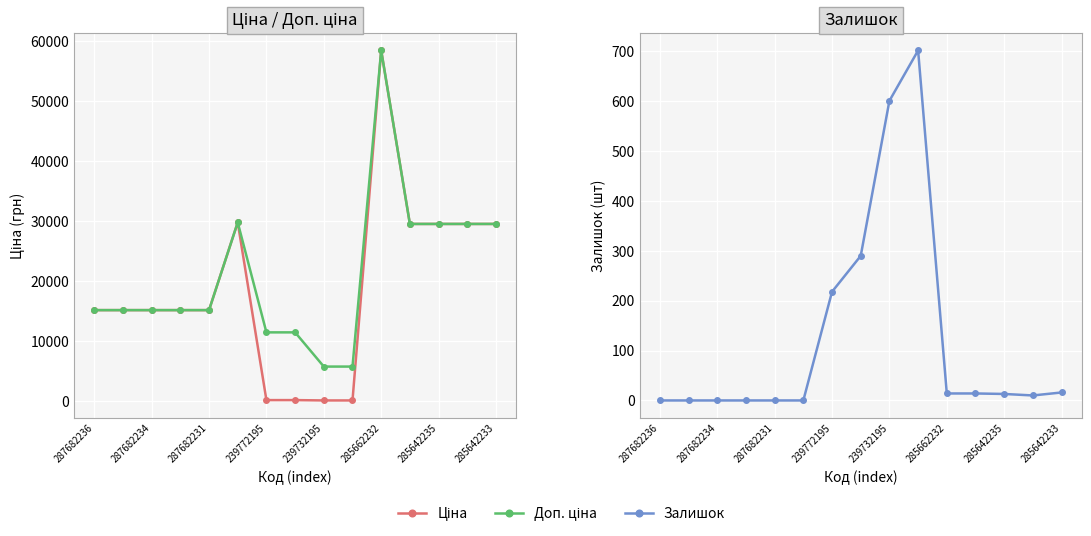

What position from the left is 9?

10